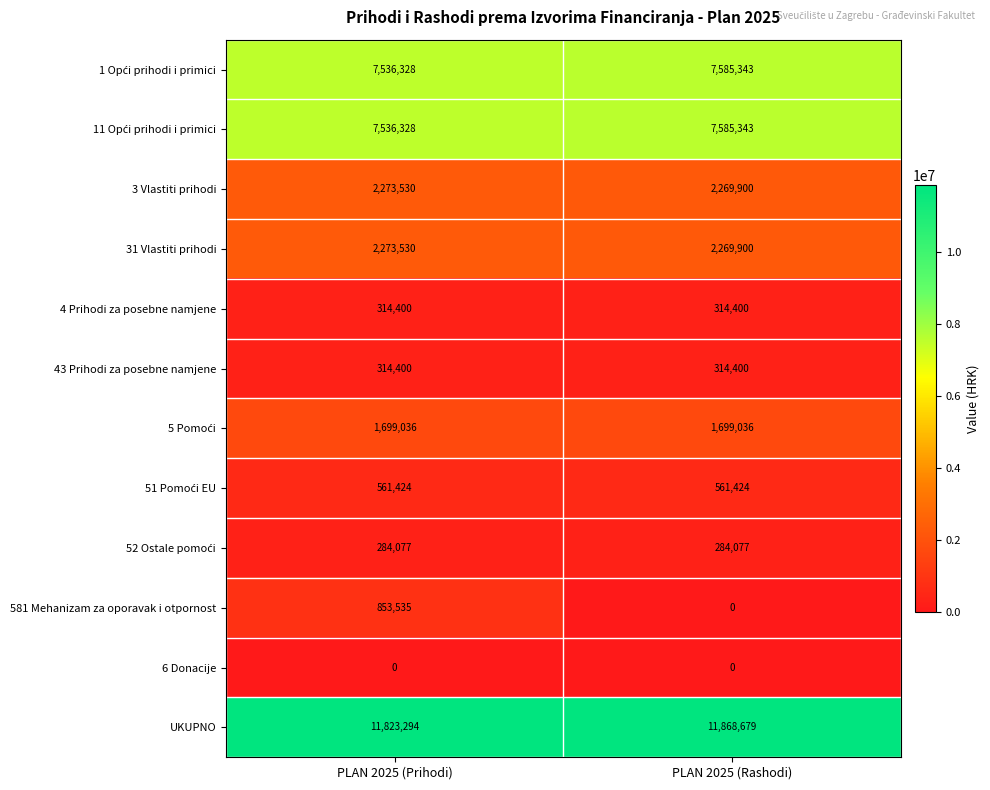

The value of 3 Vlastiti prihodi at PLAN 2025 (Prihodi) is 2273530. True or false?

True